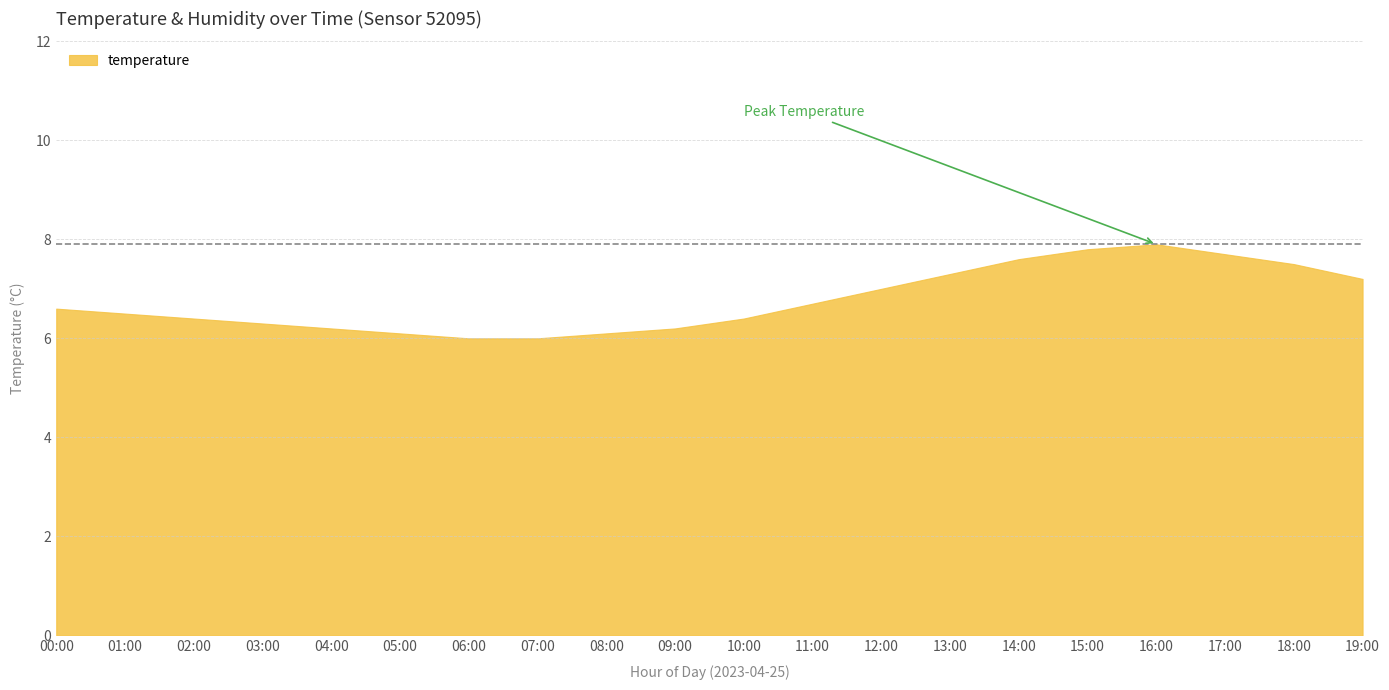

True or false: humidity and temperature intersect in this chart.

False